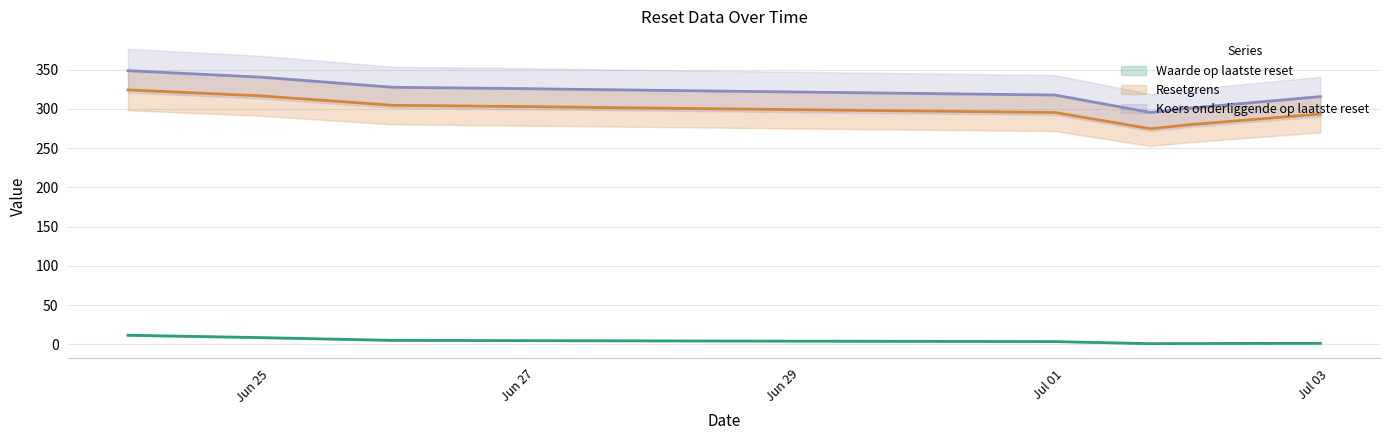

Rank the series by their maximum value, from highest to lowest.

Koers onderliggende op laatste reset, Resetgrens, Waarde op laatste reset